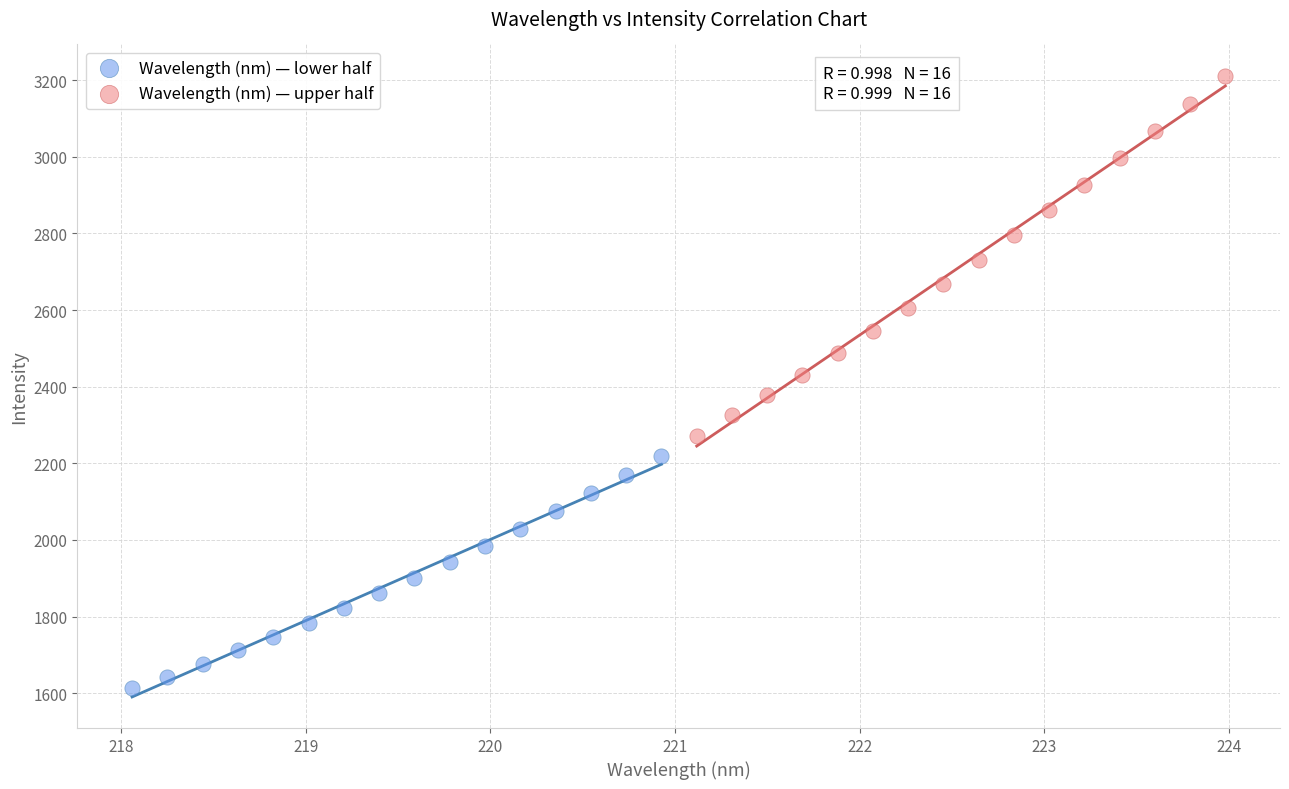

Which series contains the highest Y value?

Wavelength (nm) — upper half